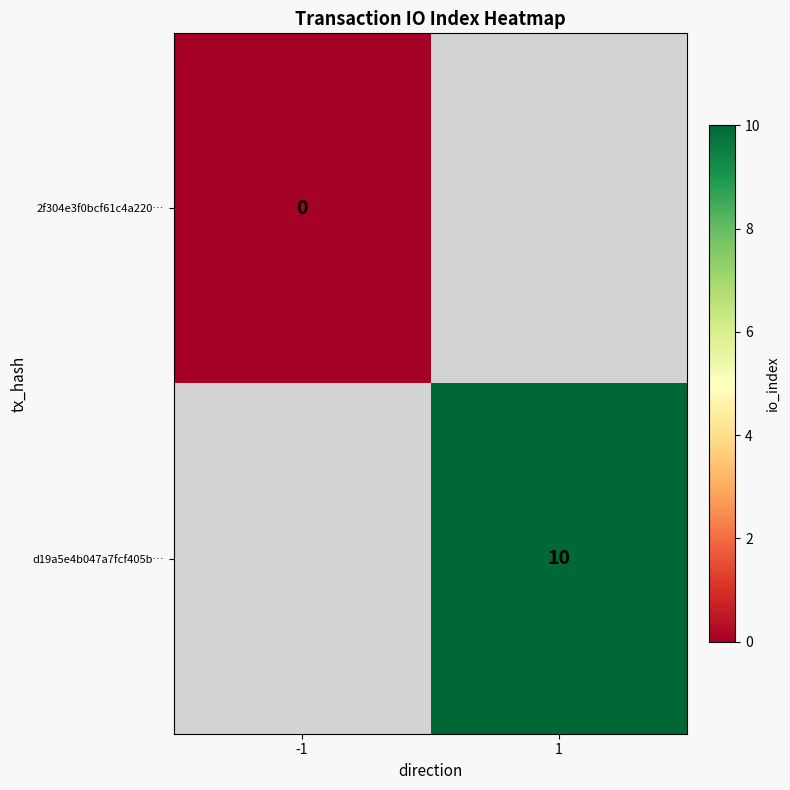

Is it true that d19a5e4b047a7fcf405b… equals 3 at 1?

False